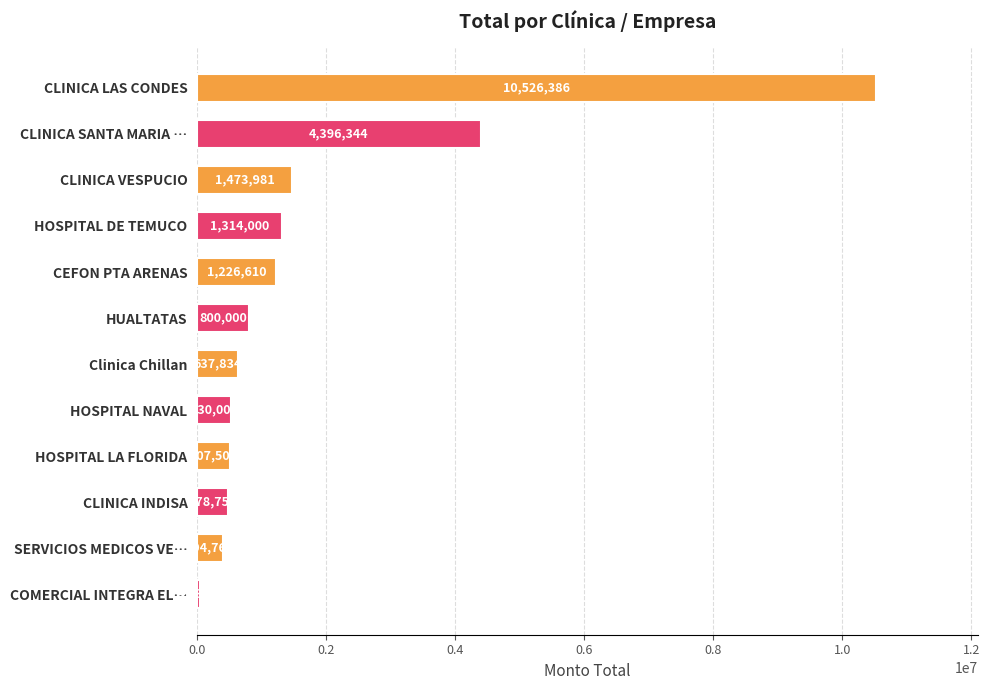

What is the value of the 1st bar from the top?

10526386